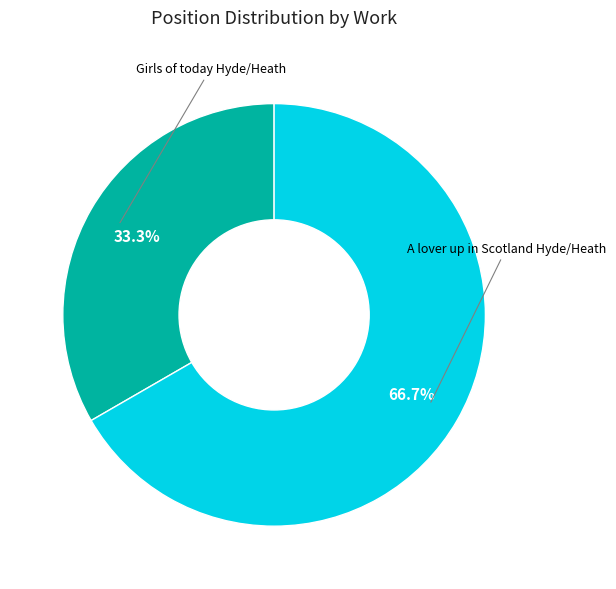

How many slices are in this pie chart?

2